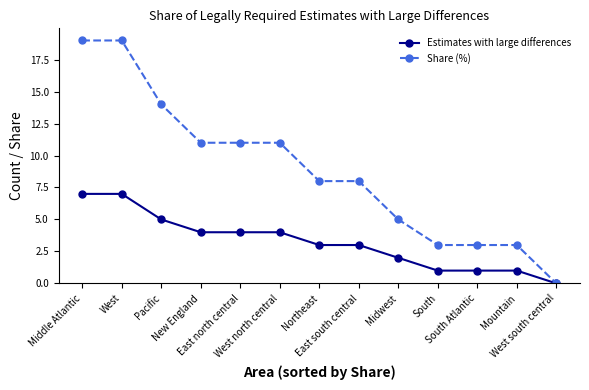

What is the maximum value for Estimates with large differences?

7